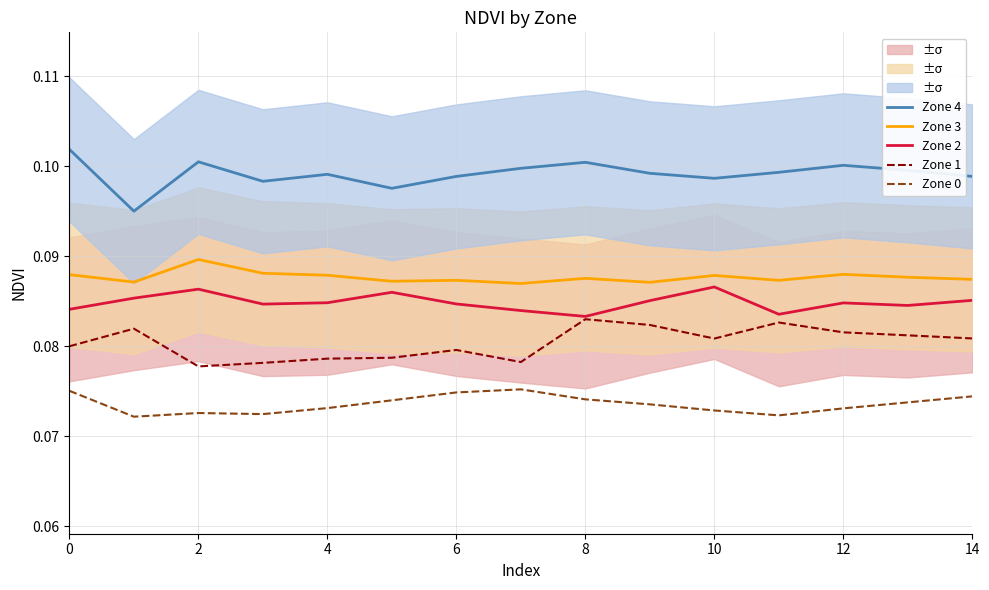

True or false: Zone 2 and Zone 4 intersect in this chart.

False